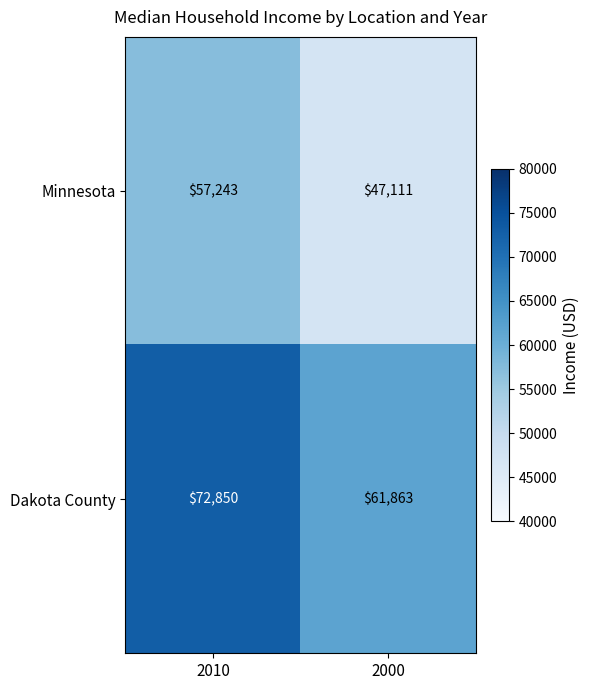

Rank the series by their average value, from lowest to highest.

Minnesota, Dakota County